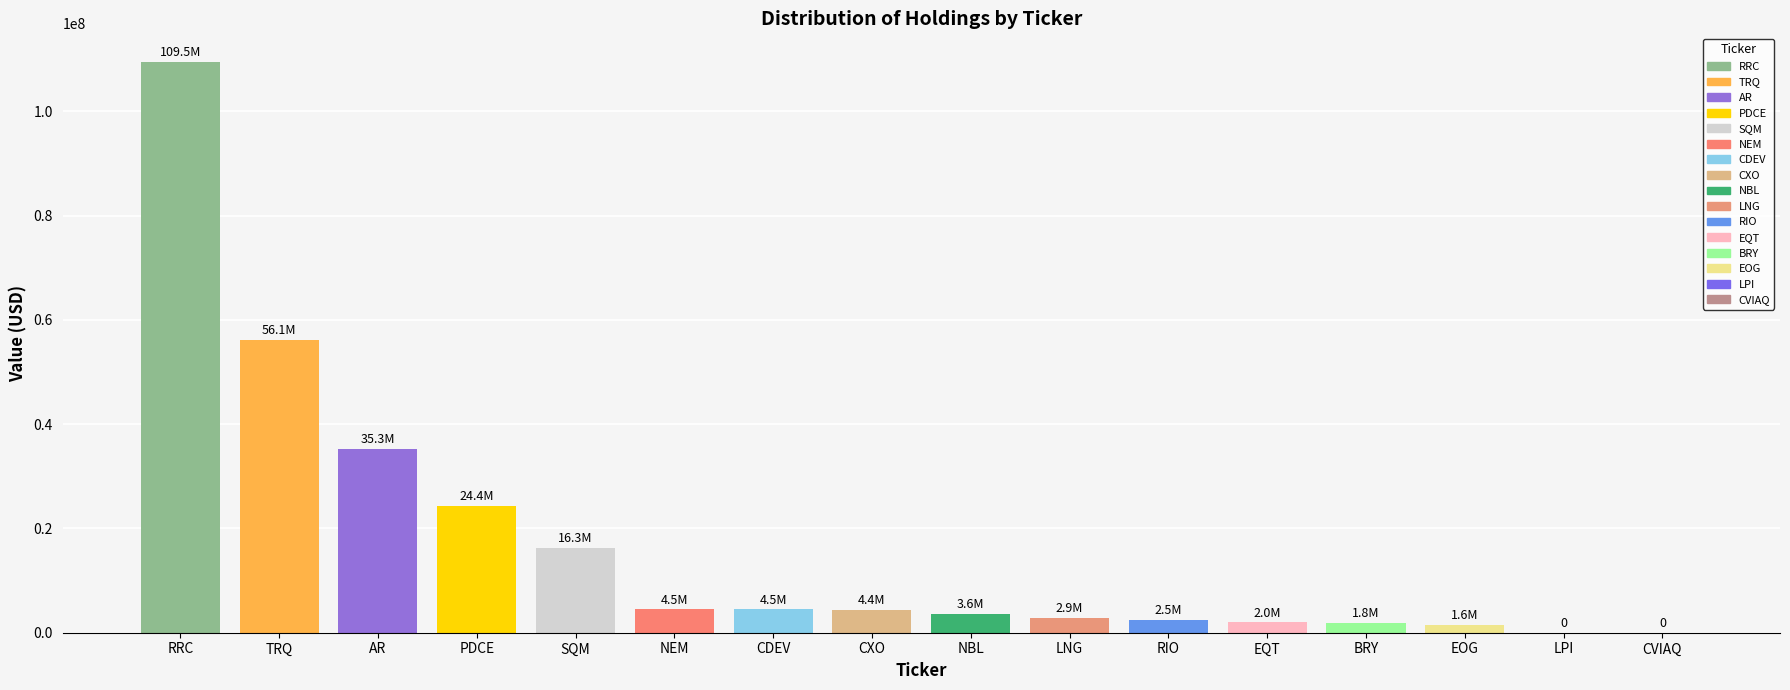

Reading left to right, extract all data points from this chart.

109465000	56128000	35302000	24357000	16258000	4465000	4460000	4367000	3584000	2900000	2500000	1964000	1841000	1575000	0	0